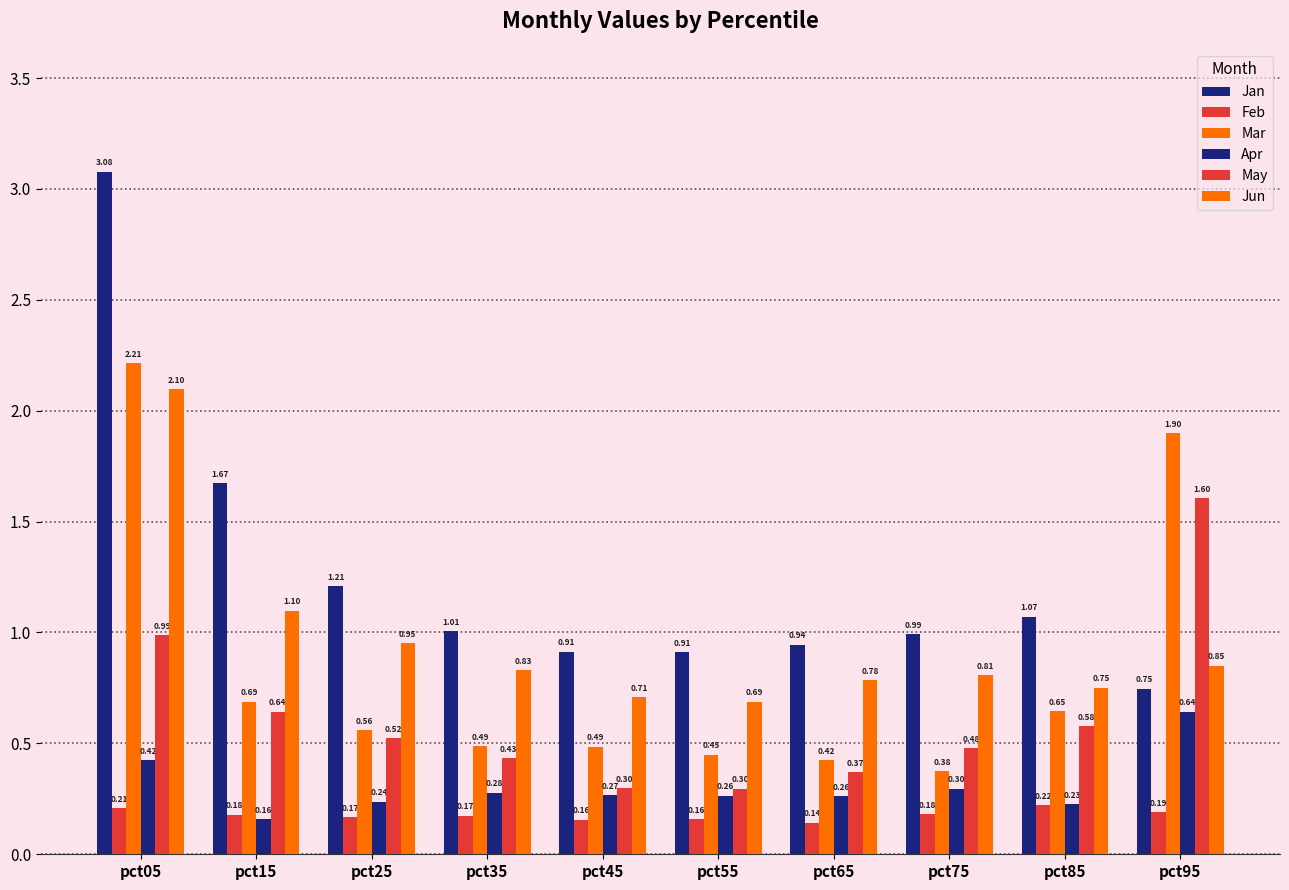

Which has a higher value, pct55 or pct05?

pct05